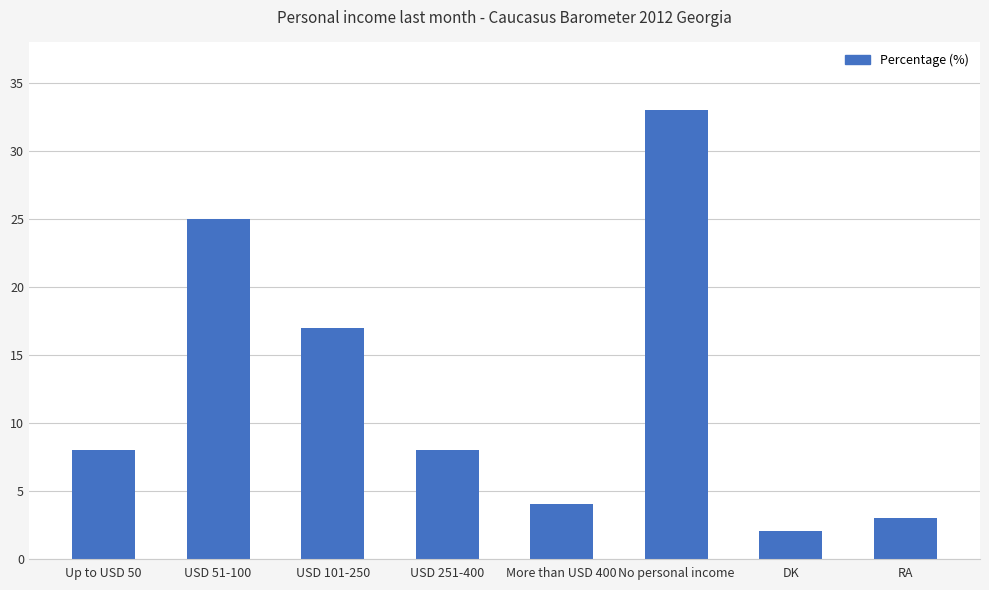

What is the greatest value displayed?

33